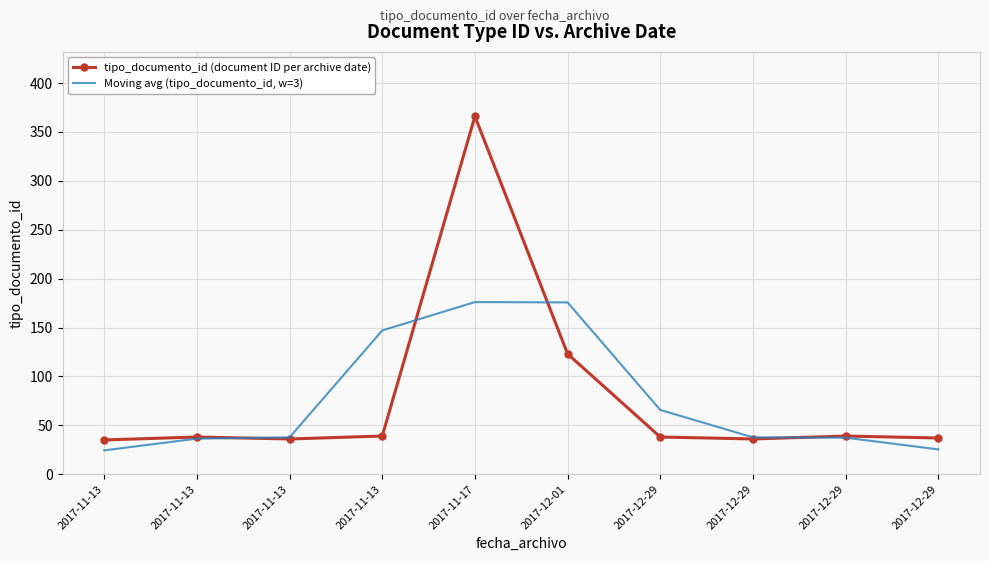

What are all the series names shown in the legend?

tipo_documento_id (document ID per archive date), Moving avg (tipo_documento_id, w=3)